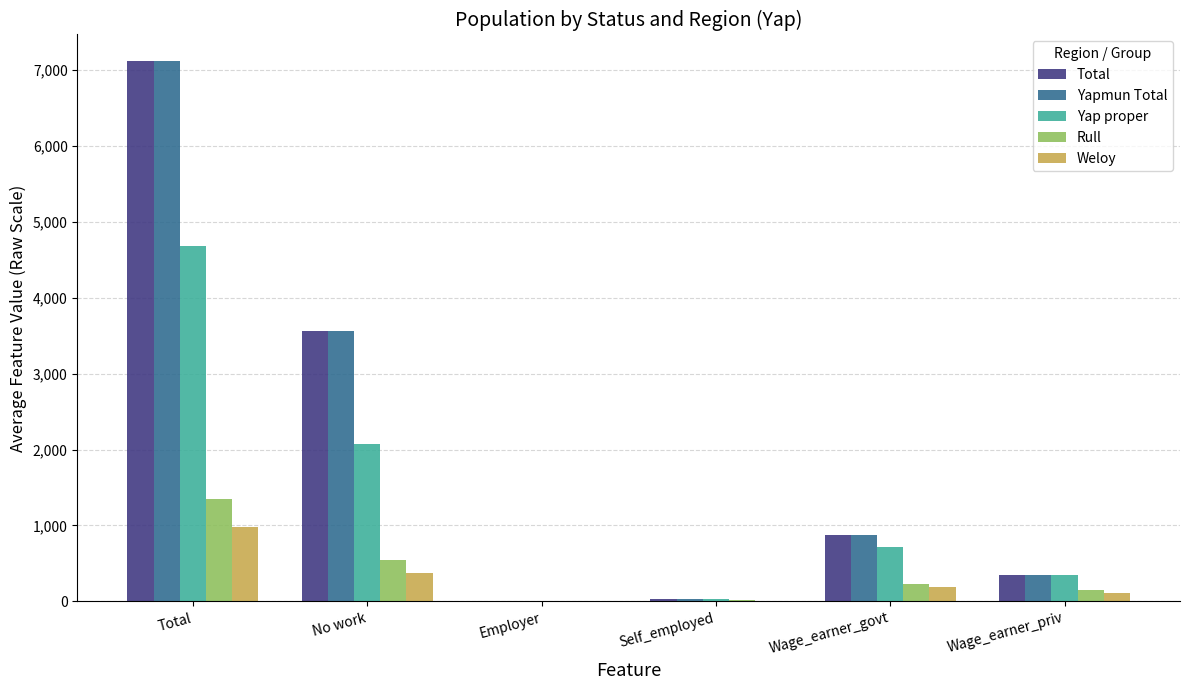

What are all the series names shown in the legend?

Total, Yapmun Total, Yap proper, Rull, Weloy